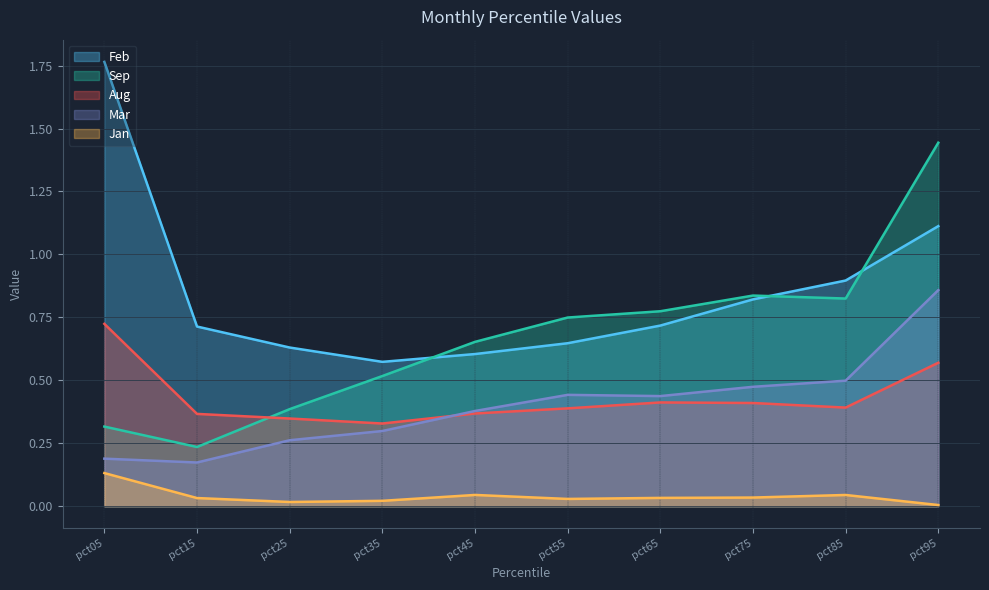

How many interior local valleys does the Aug series have?

2